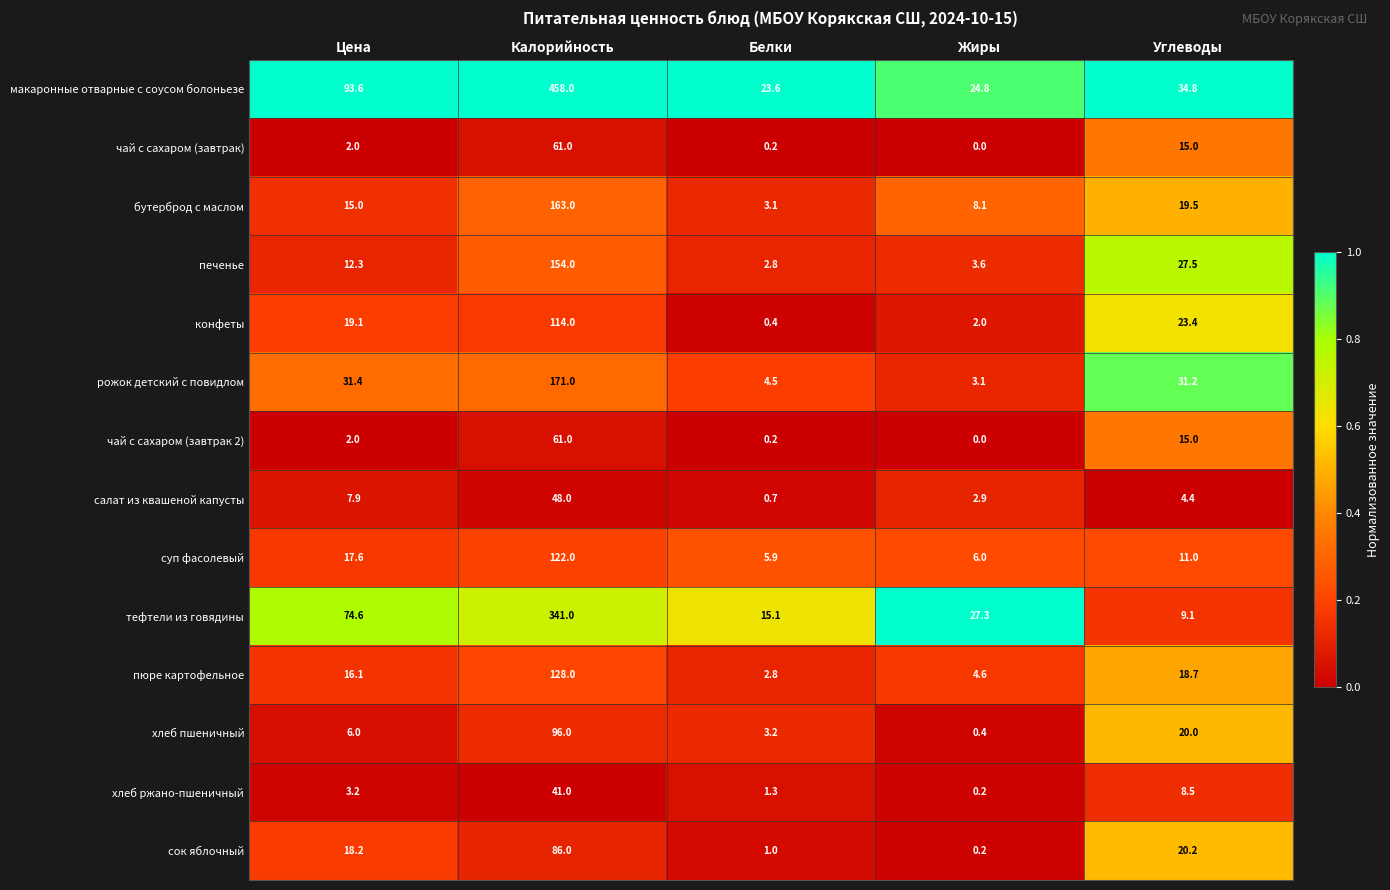

At which category does the chart reach its minimum across all series?

Жиры